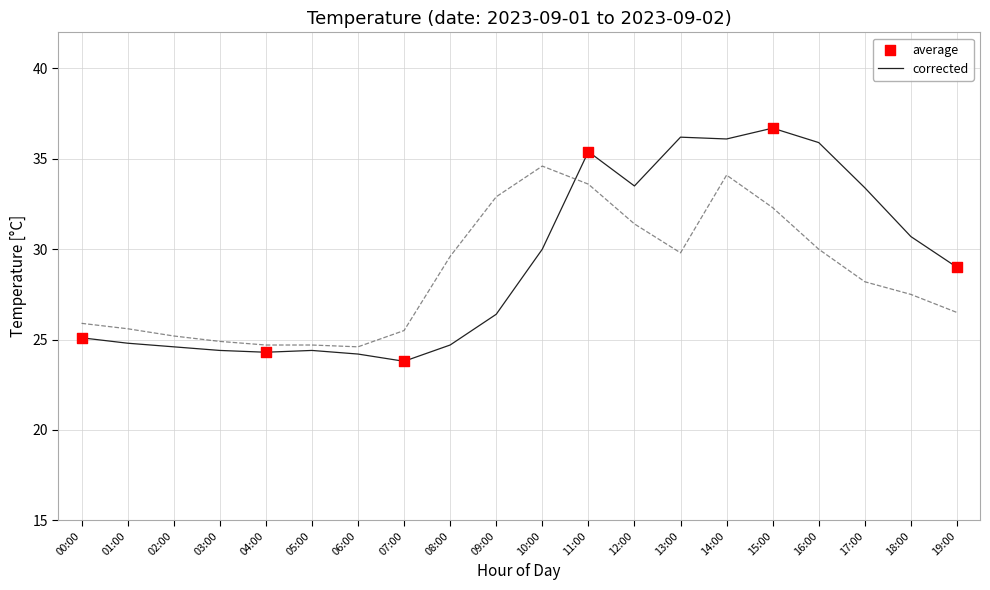

Is it true that corrected equals 5.7 at 05:00?

False